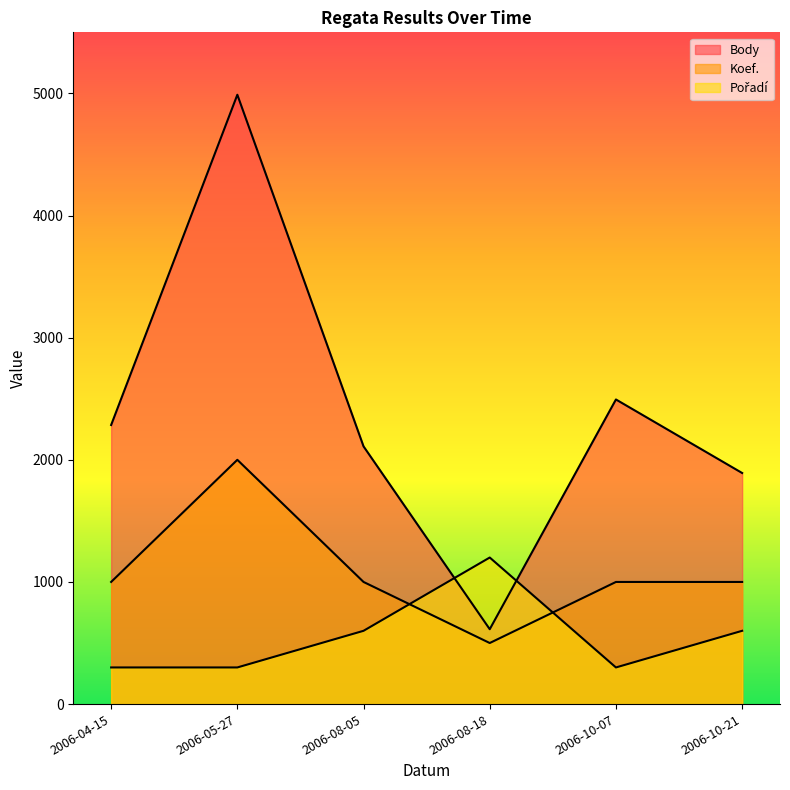

Between 2006-08-18 and 2006-10-07, which is larger?

2006-10-07